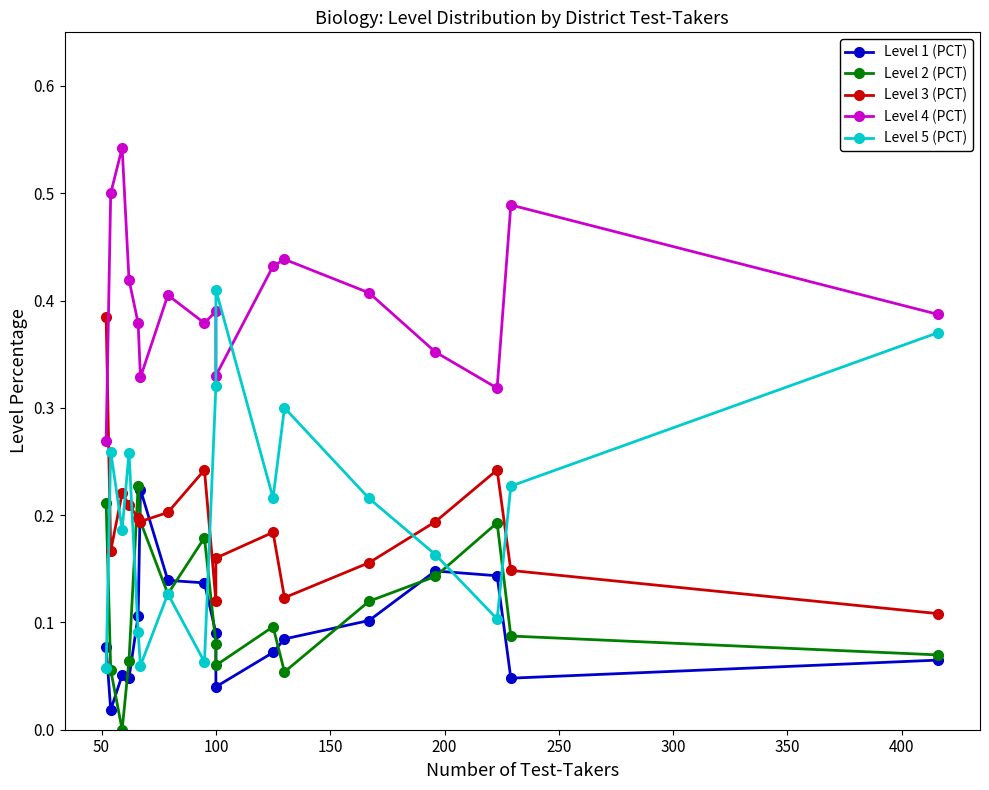

What is the sum of all Level 1 (PCT) values?

1.6